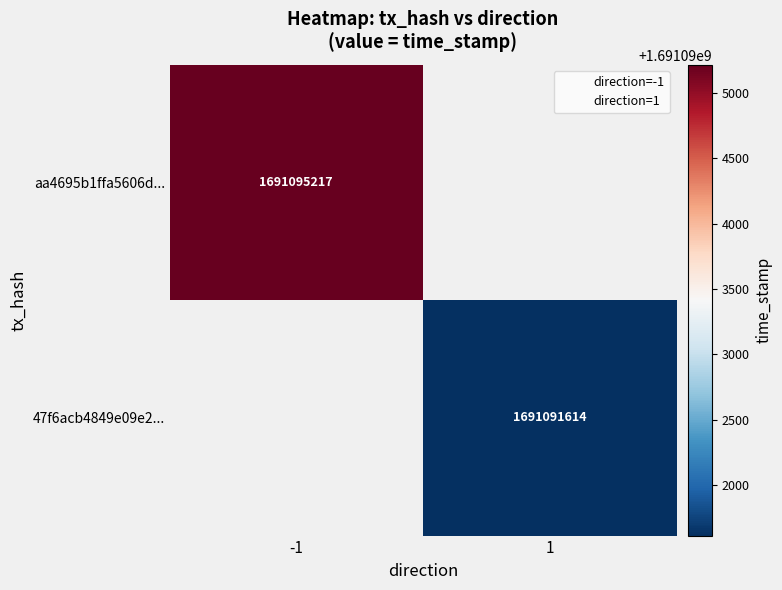

The 47f6acb4849e09e2... series shows 2842947116 at 1. True or false?

False